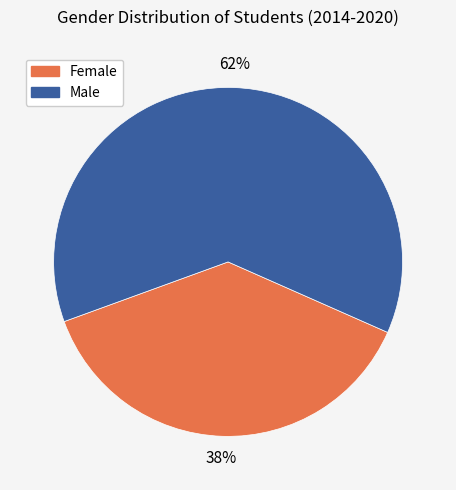

Combined, do Female and Male account for over 50%?

Yes